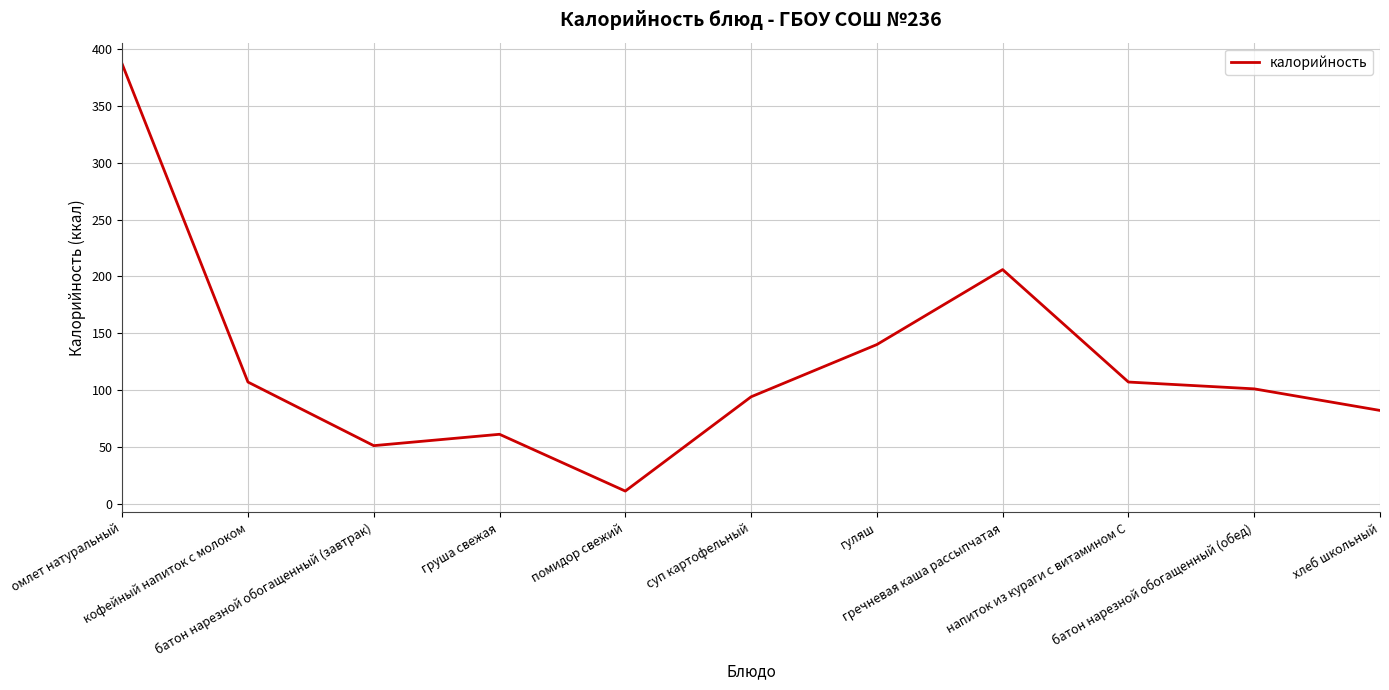

Is it true that the value at груша свежая is 31?

False